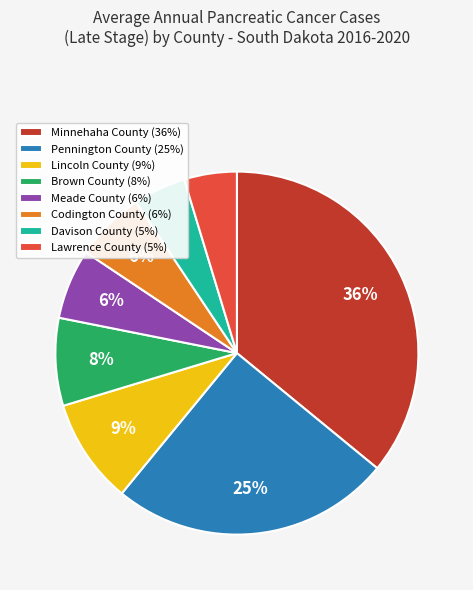

How many segments does this pie chart have?

8